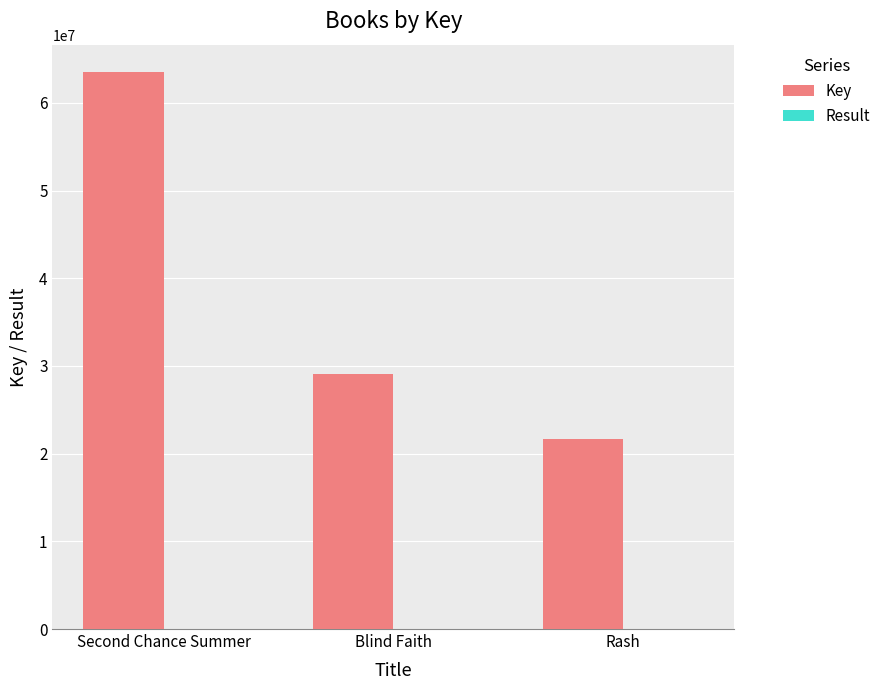

The Key series shows 21637585 at Rash. True or false?

True